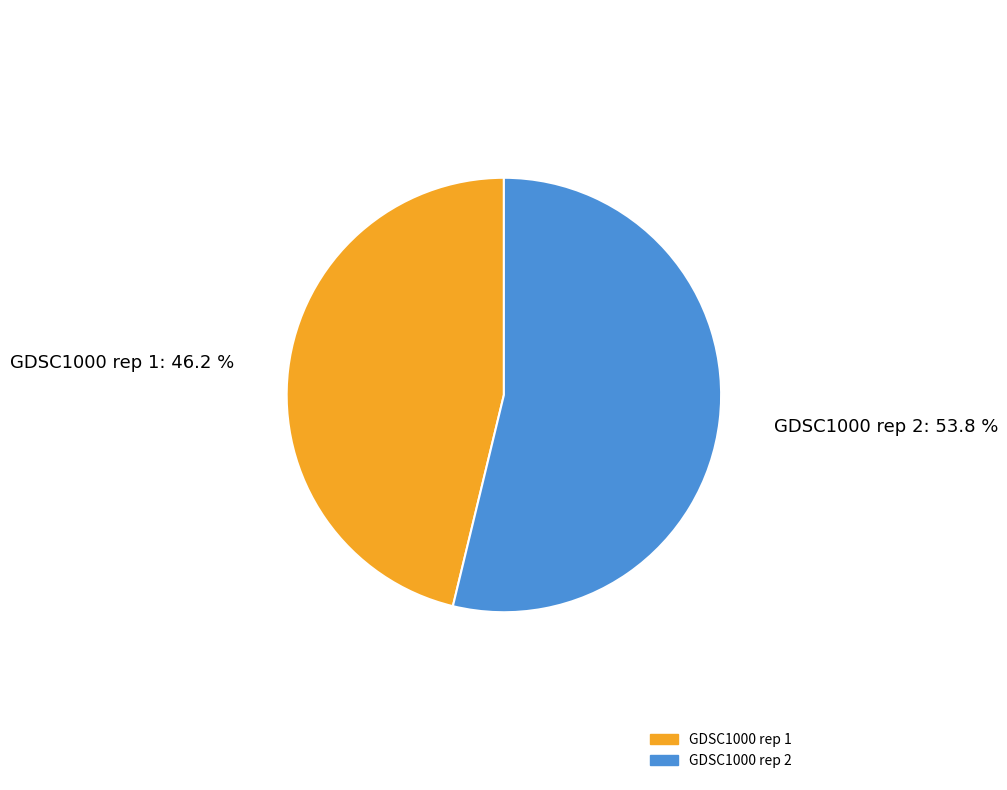

Which slice is the largest?

GDSC1000 rep 2